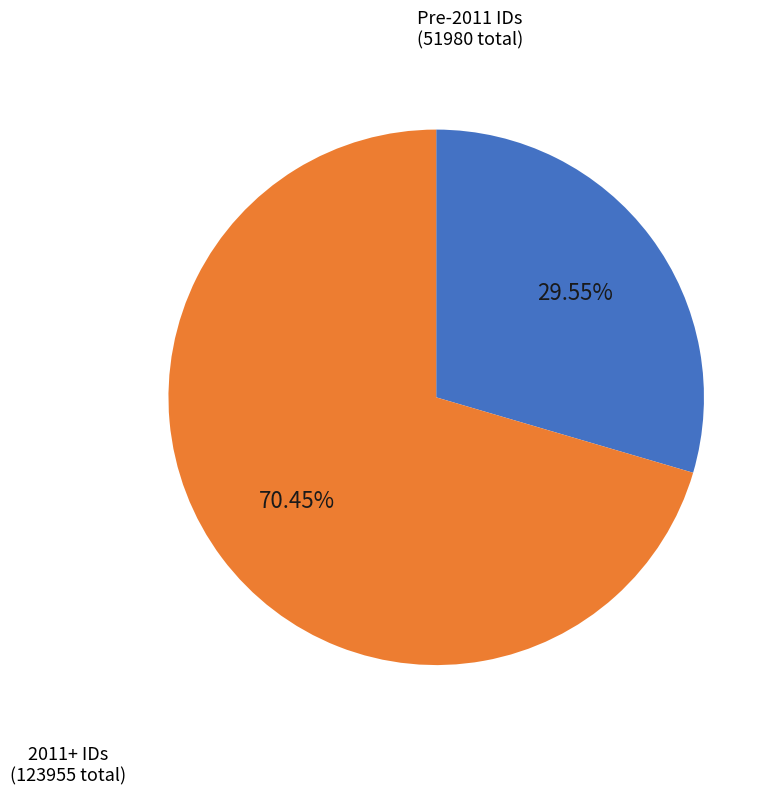

Does any single category account for the majority?

Yes